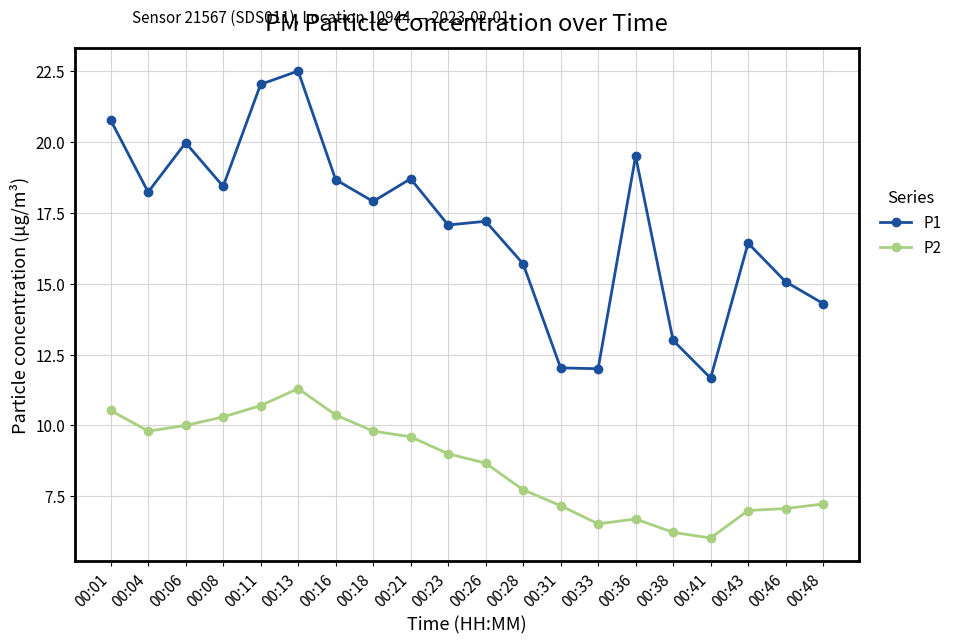

Is it true that P1 equals 17.2 at 00:26?

True